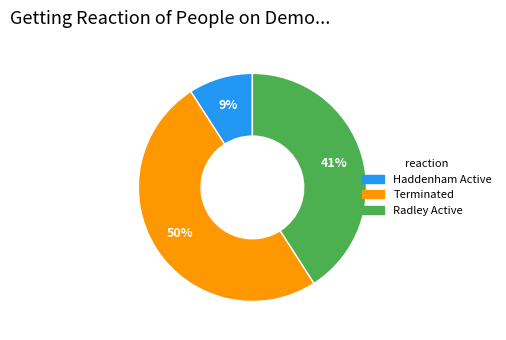

What is the smallest slice in the pie chart?

Haddenham Active